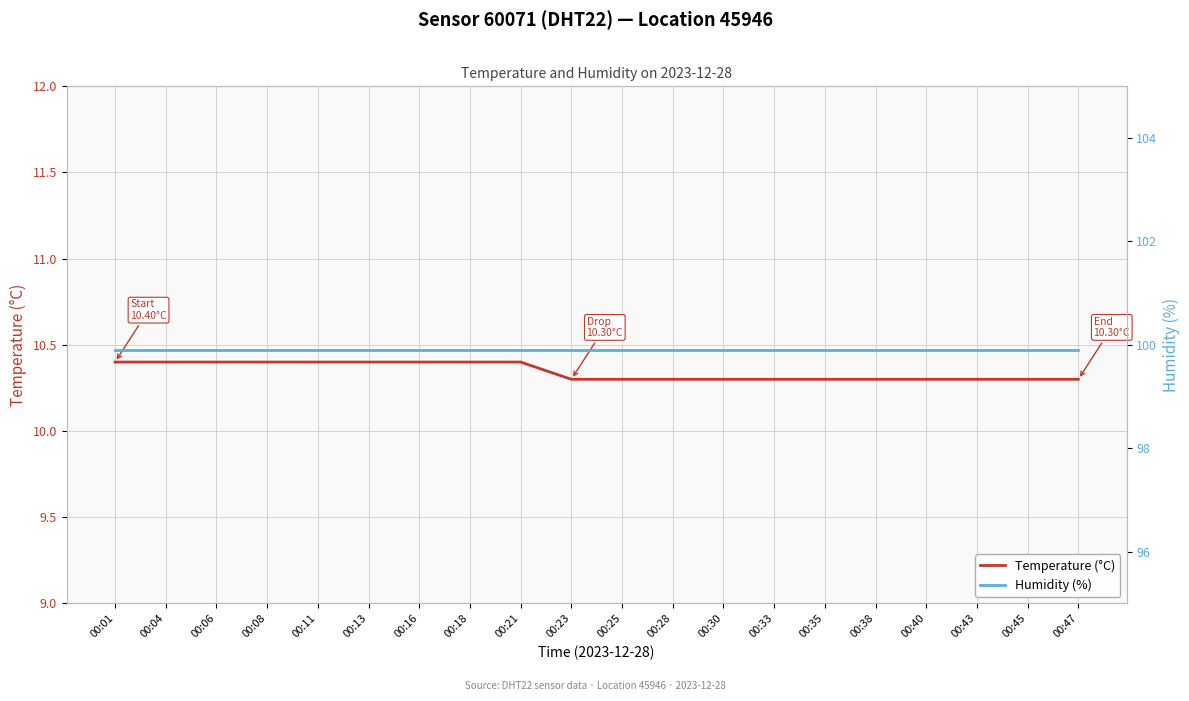

Is it true that Temperature (°C) equals 13.9 at 00:01?

False